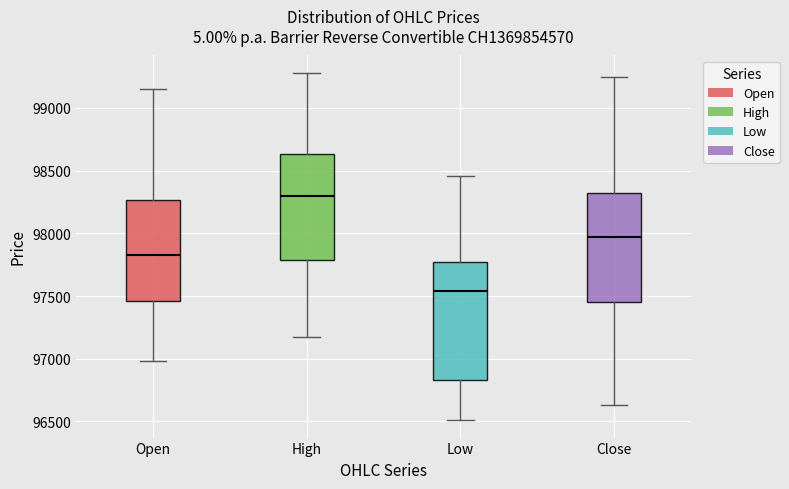

Comparing the boxes themselves (not the whiskers), which one is the tallest?

Low